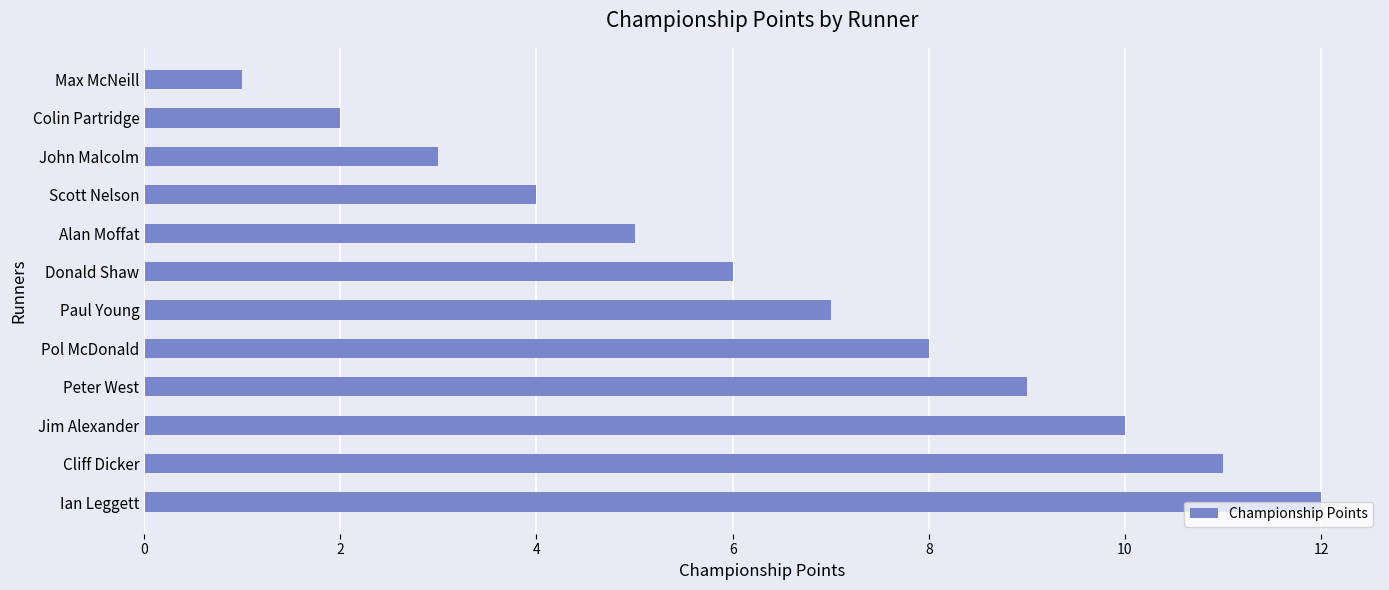

Rank the categories by value from highest to lowest.

Ian Leggett, Cliff Dicker, Jim Alexander, Peter West, Pol McDonald, Paul Young, Donald Shaw, Alan Moffat, Scott Nelson, John Malcolm, Colin Partridge, Max McNeill